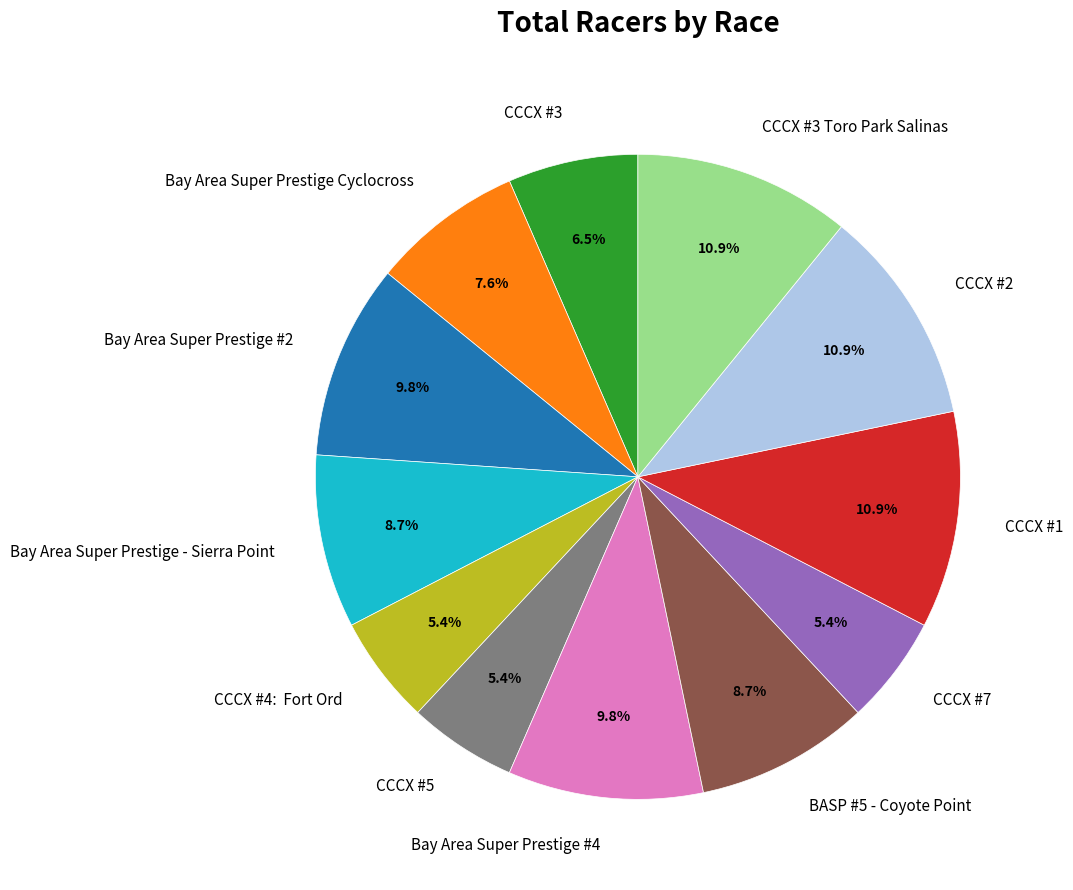

Does CCCX #2 represent more than half of the total?

No